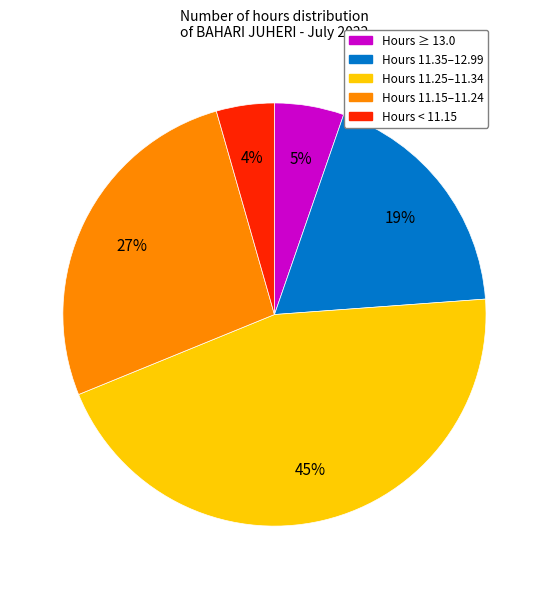

Is there a majority slice in this chart?

No